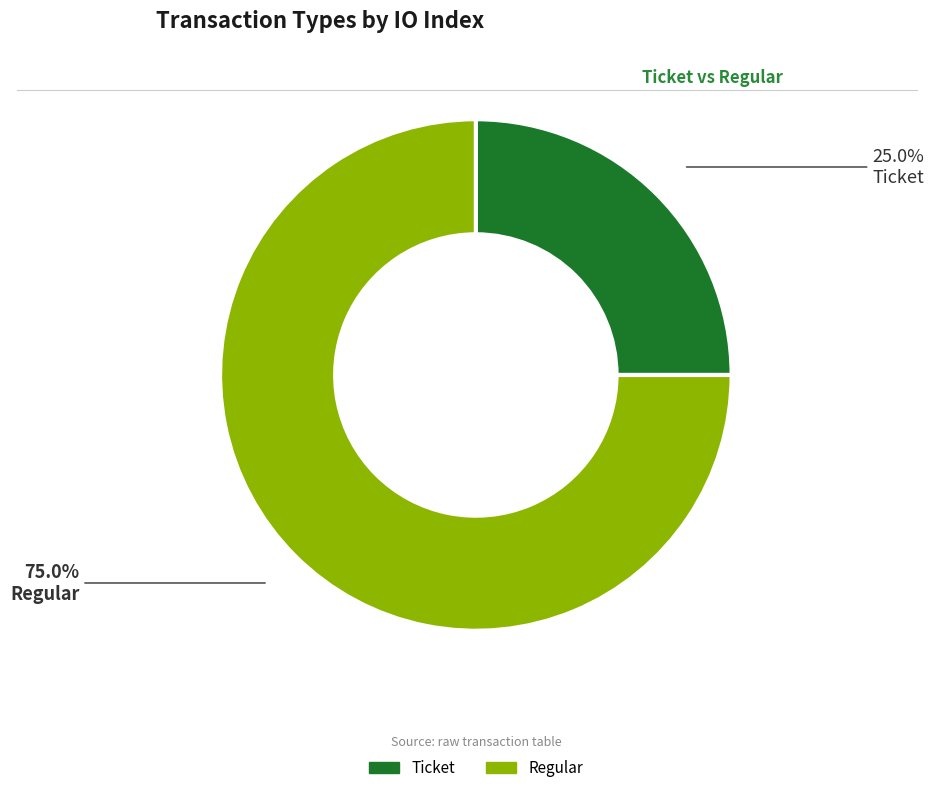

Between Regular and Ticket, which is larger?

Regular